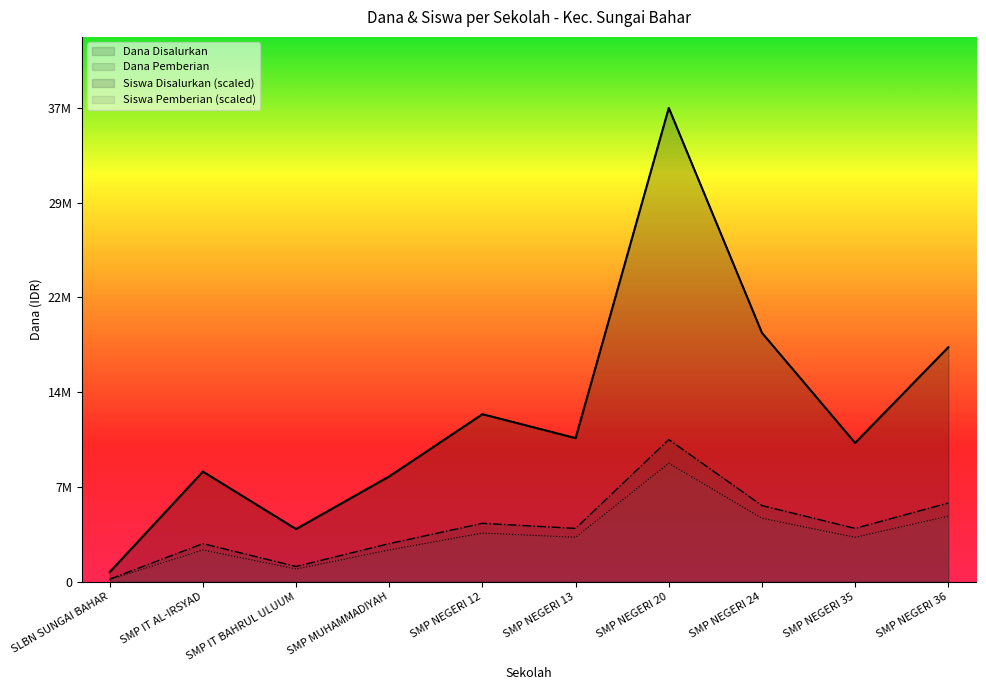

How many distinct data groups are displayed?

4